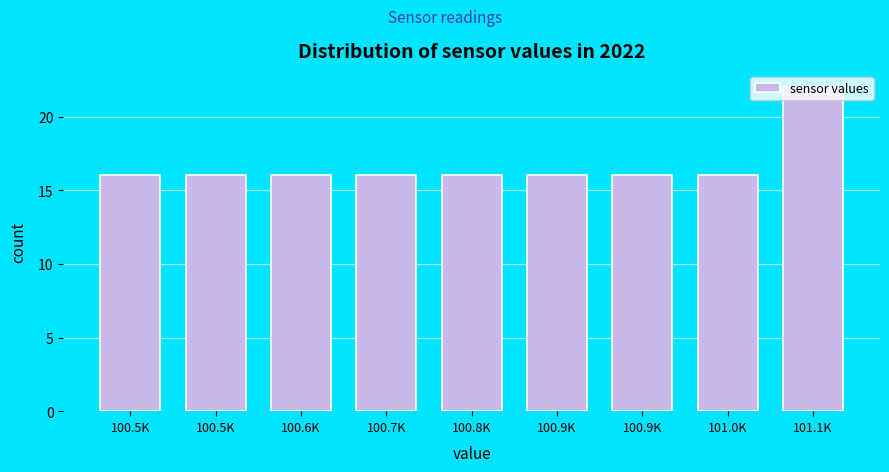

How many bars are there in total?

9